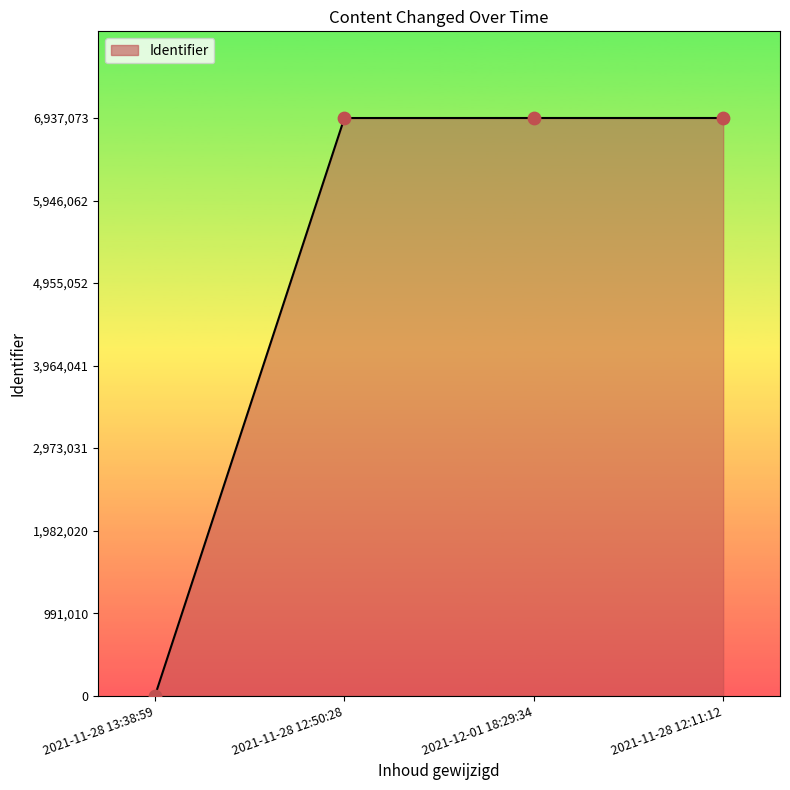

What is the change in value from 2021-11-28 13:38:59 to 2021-12-01 18:29:34?

+6937073